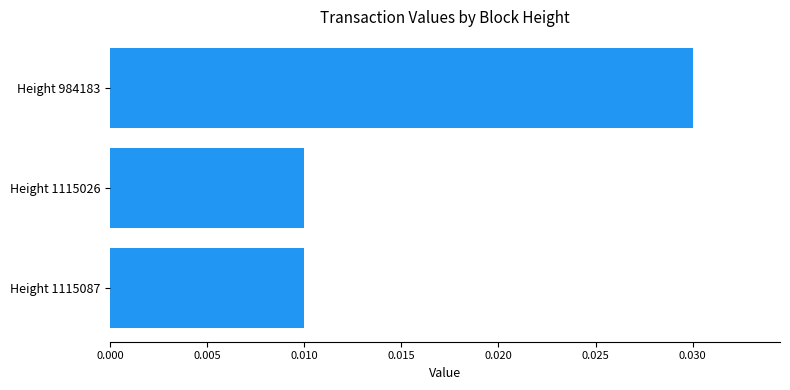

Which category has the highest value across all series?

Height 984183